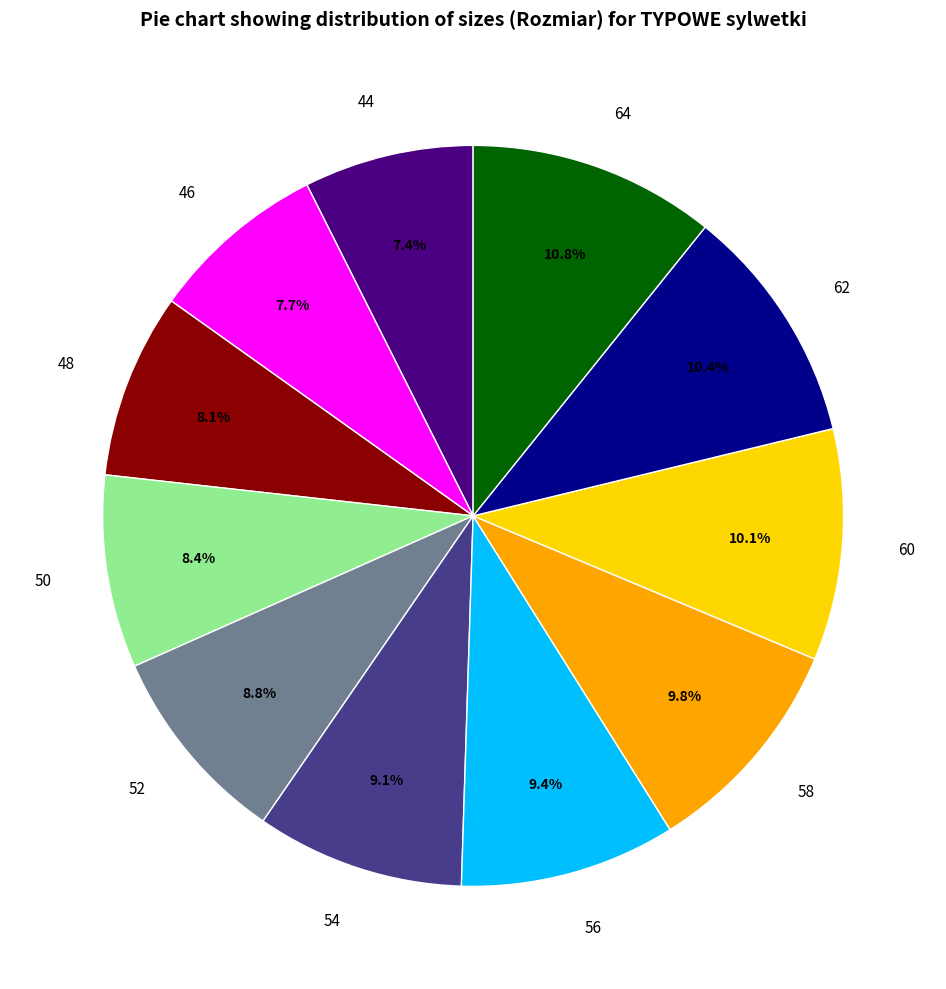

How much of the chart is everything except 64?

89.2%